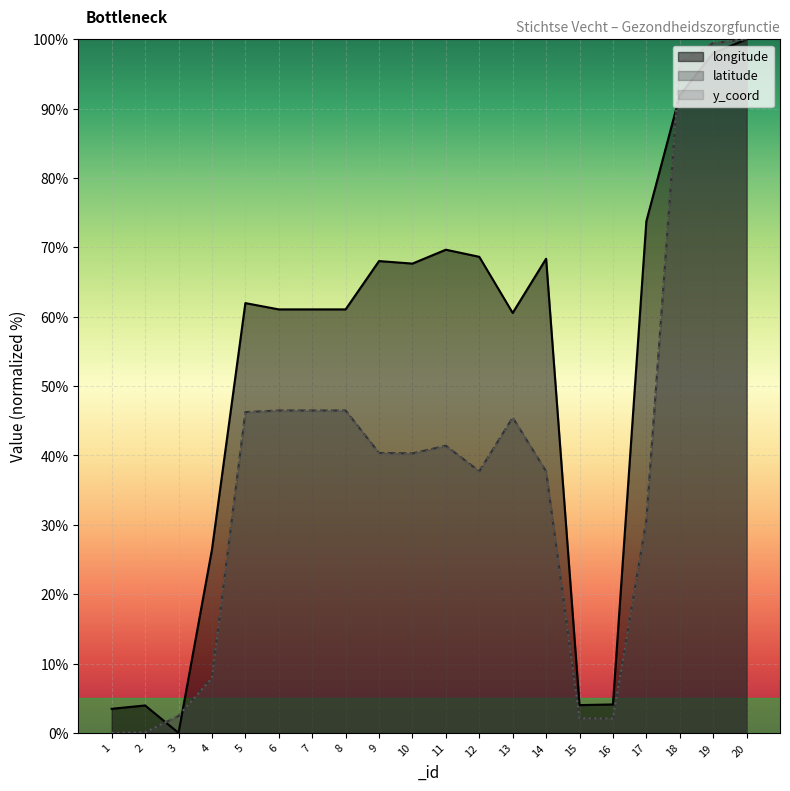

Between 7 and 13, which series saw the biggest shift?

y_coord